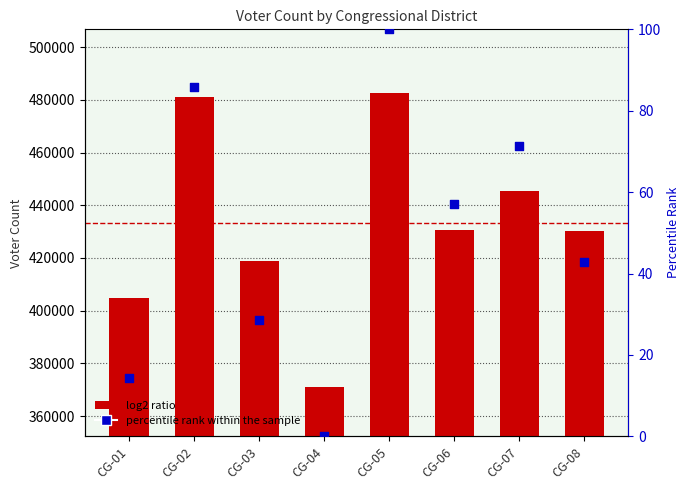

At how many categories does at least one series exceed 366090?

8